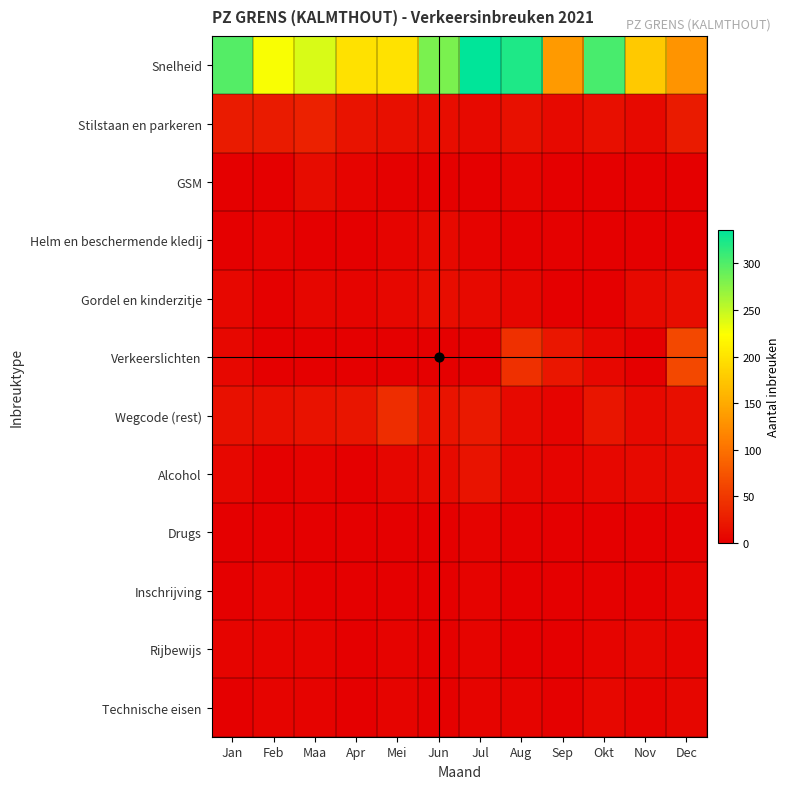

What is the total value across all series at Aug?

415